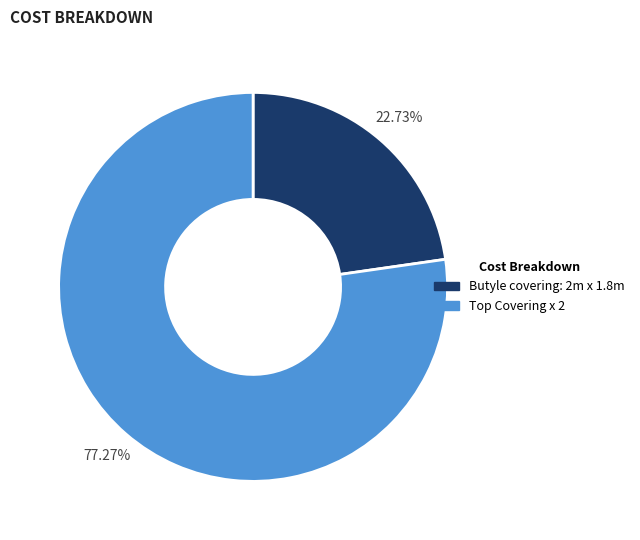

Count the number of slices in the pie.

2